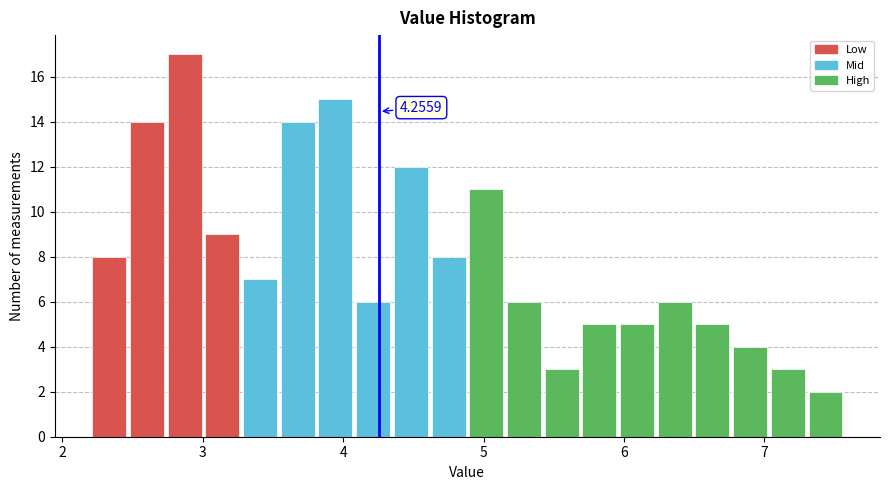

Read against the x-axis, roughly where is the centre of the tallest bar?

2.9